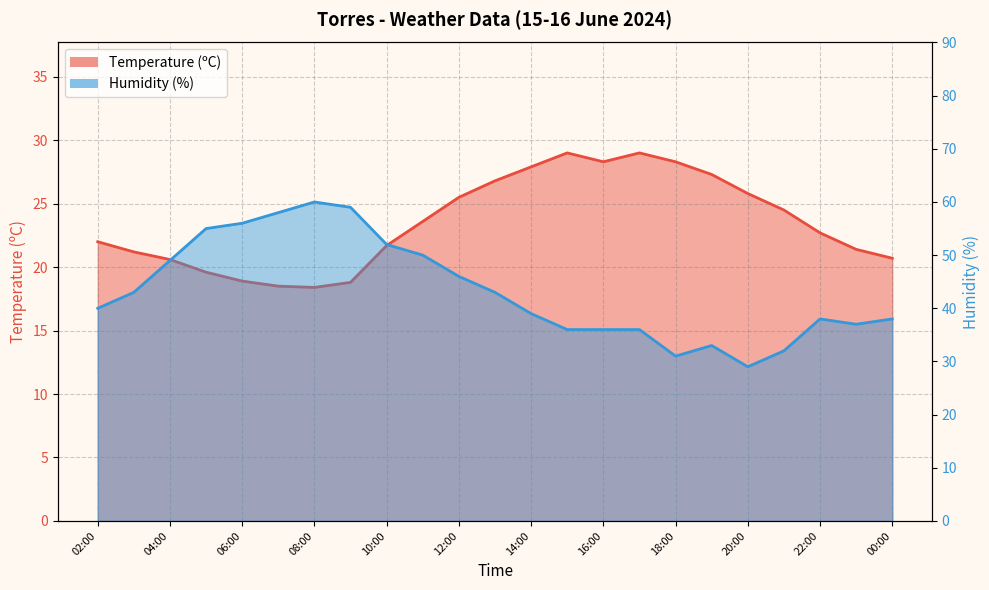

What is the difference between the maximum and minimum values in the Humidity (%) series?

31.0